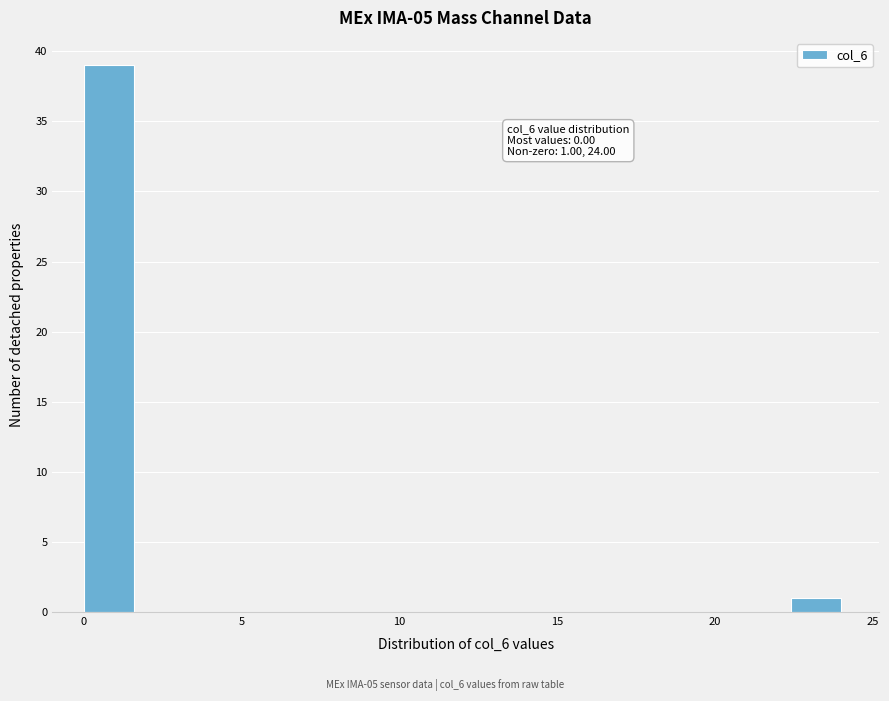

Read against the x-axis, roughly where is the centre of the tallest bar?

1.0